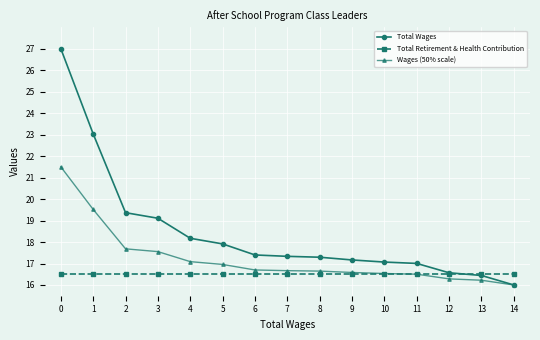

What is the greatest value displayed?

27.0